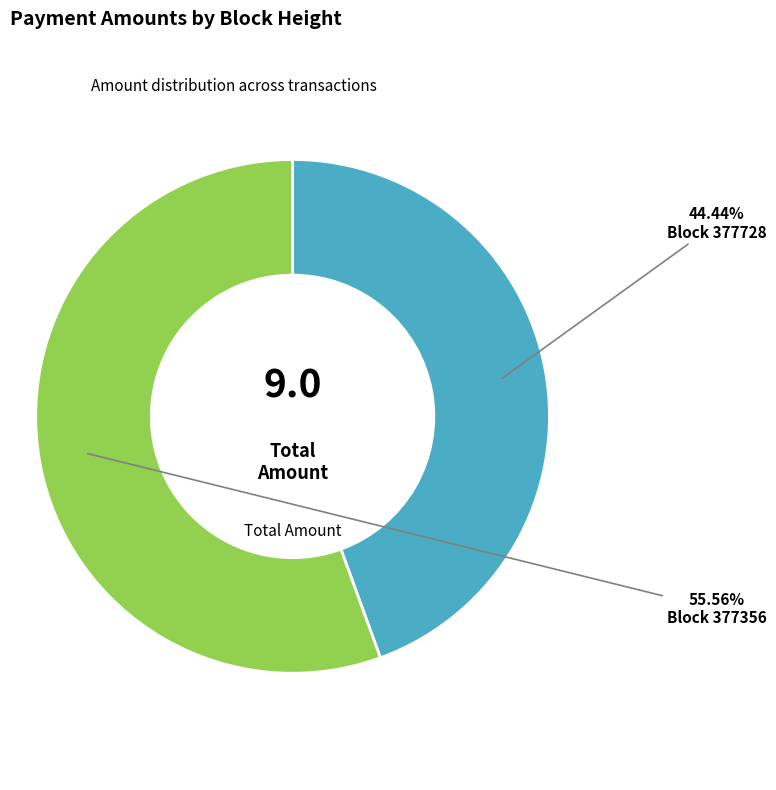

How many slices are in this pie chart?

2